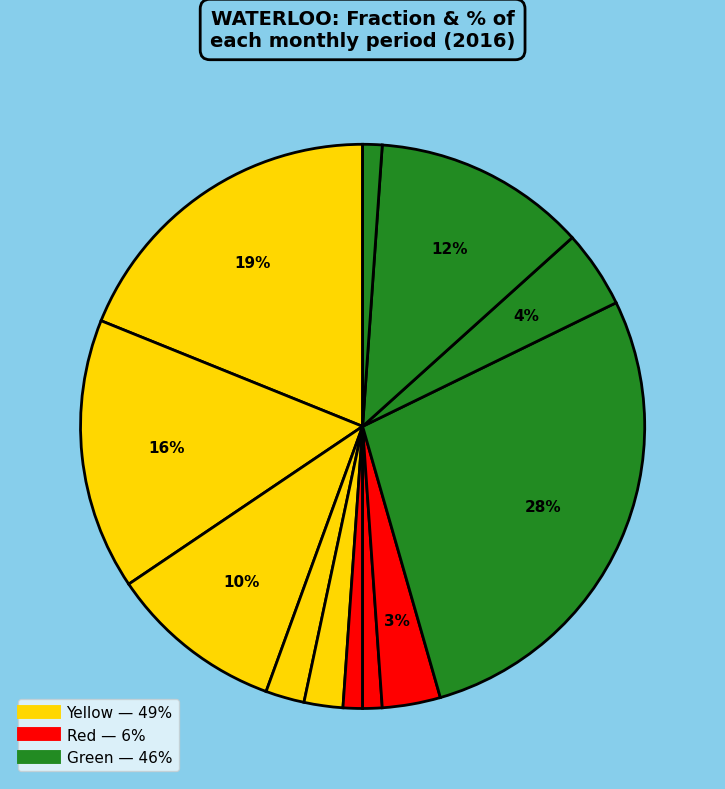

How many slices are in this pie chart?

12